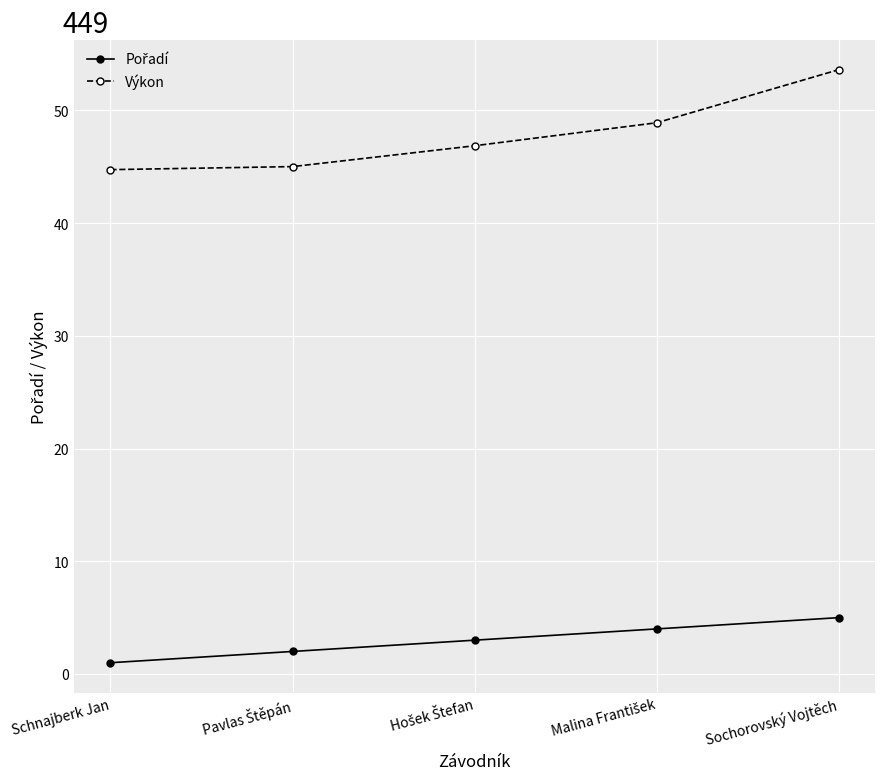

What is the average value of the Výkon series?

47.8